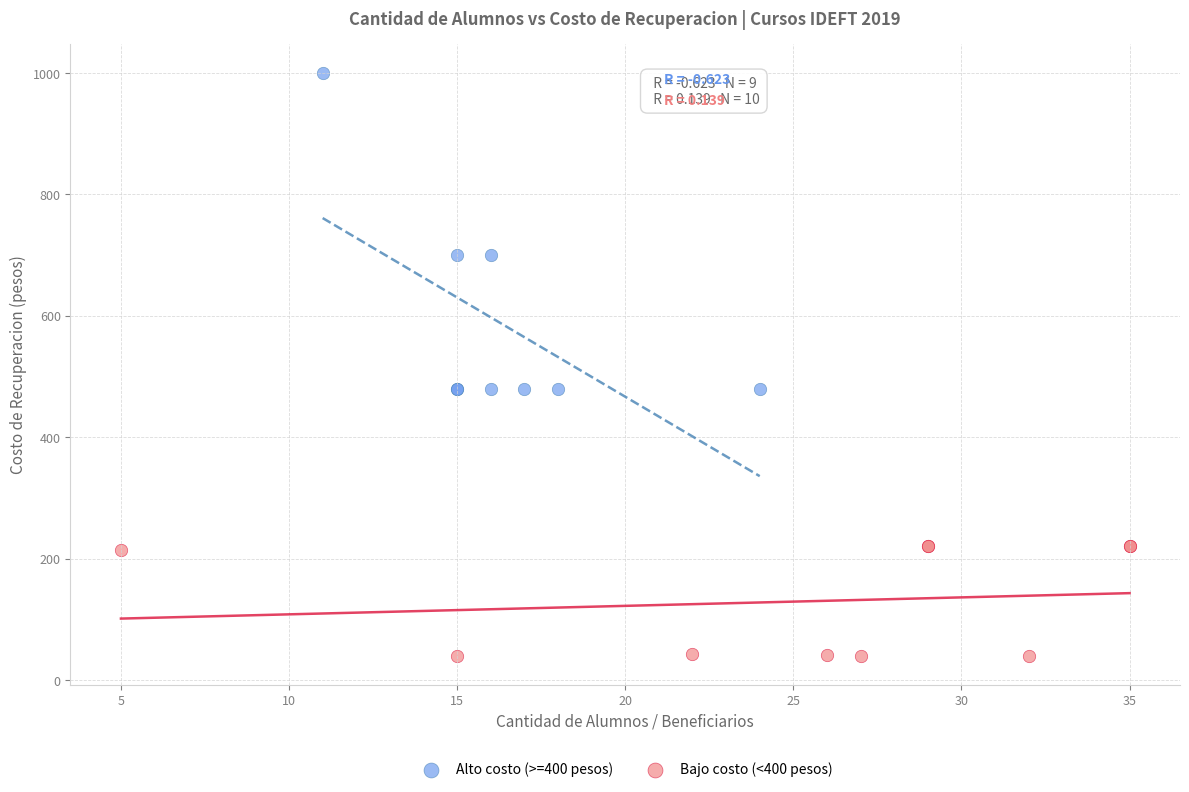

Which series has the widest spread of Y values?

Alto costo (>=400 pesos)